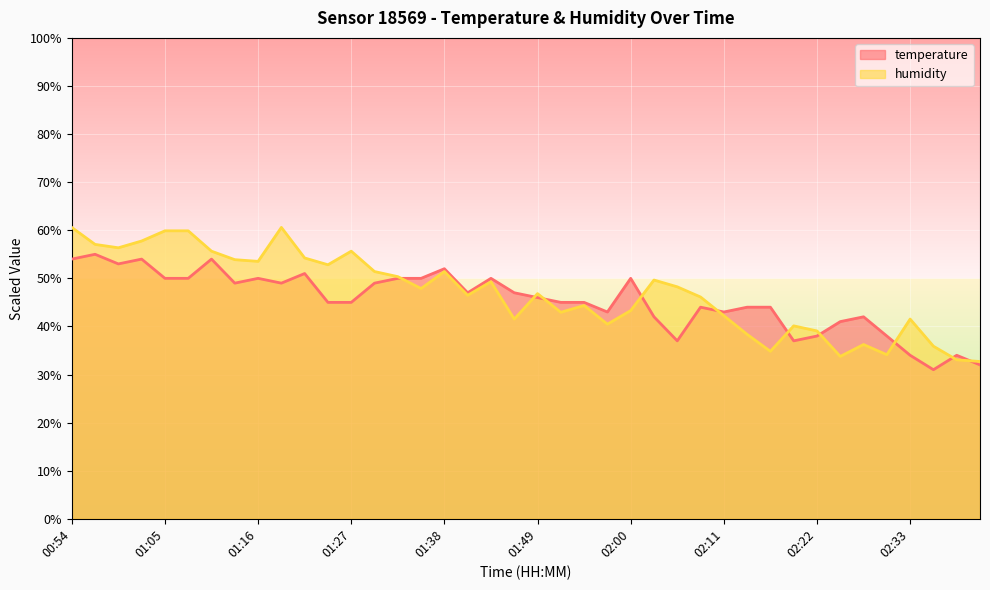

What is the difference between the temperature values at 02:30 and 02:28?

4.0